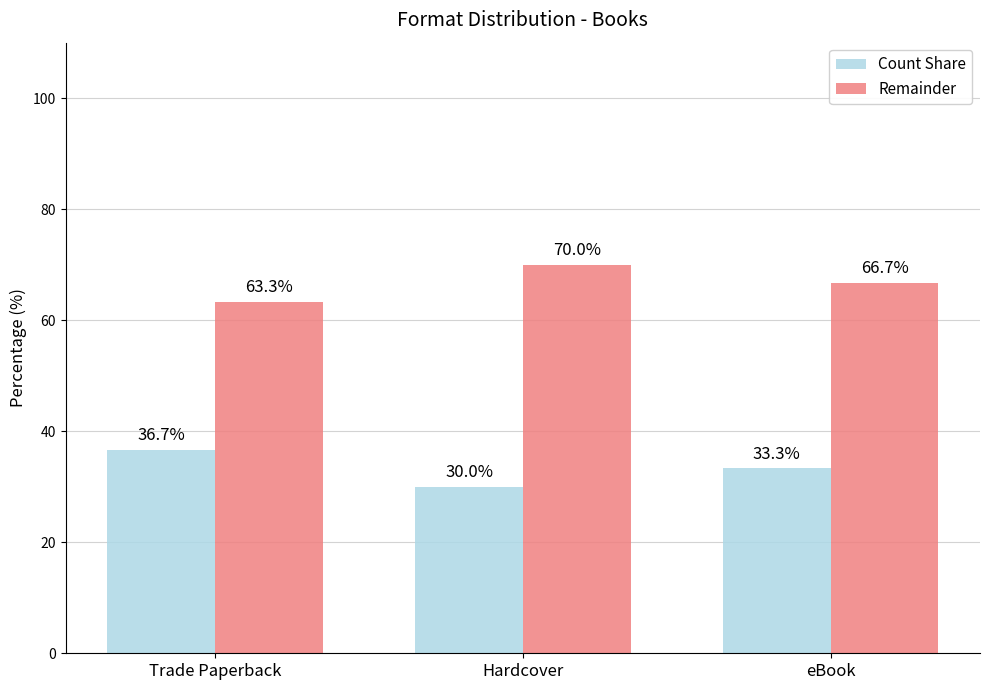

What is the difference between the highest and lowest values at eBook?

33.4